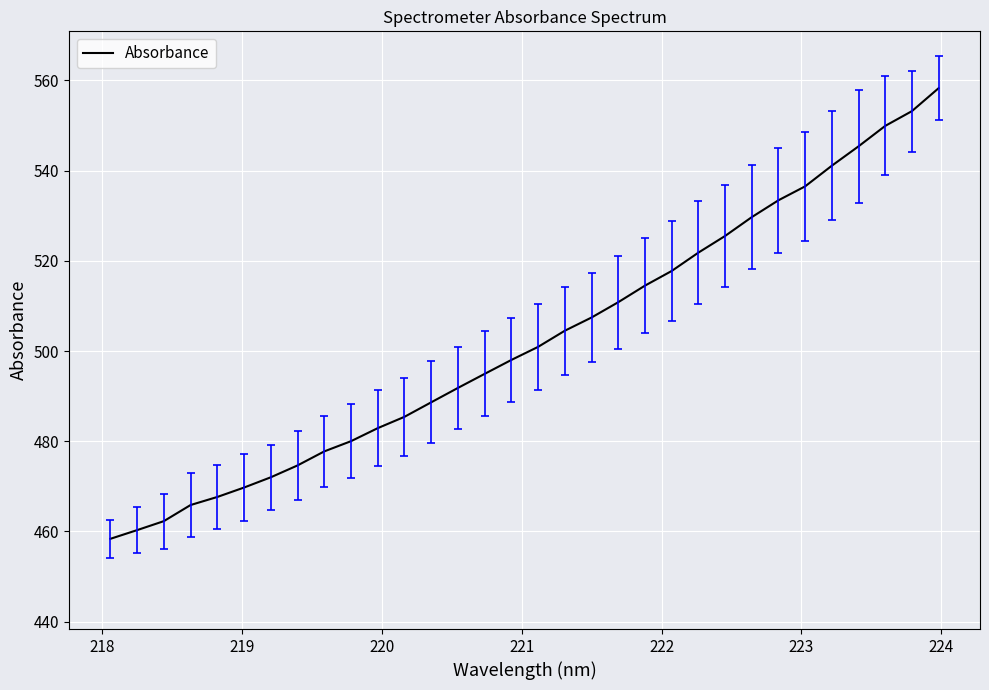

What is the maximum value shown in the chart?

558.3